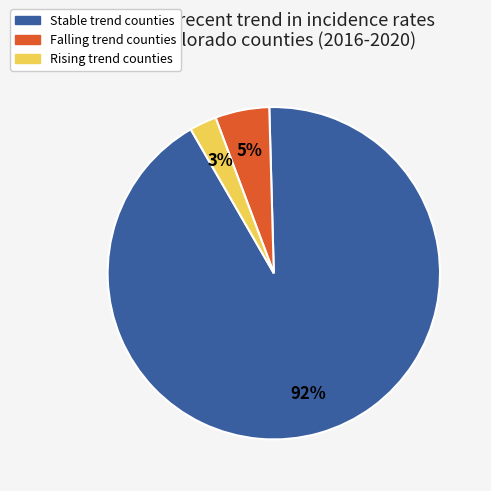

How many segments does this pie chart have?

3